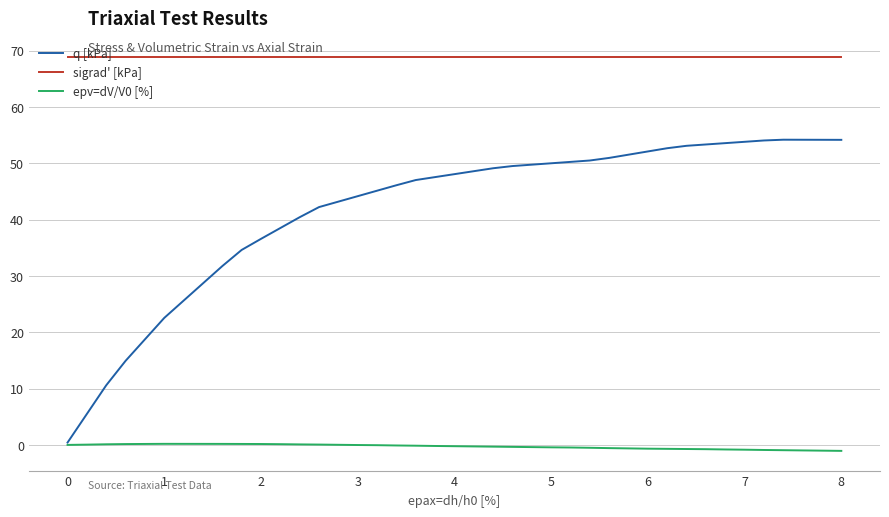

What is the minimum value for sigrad' [kPa]?

68.9